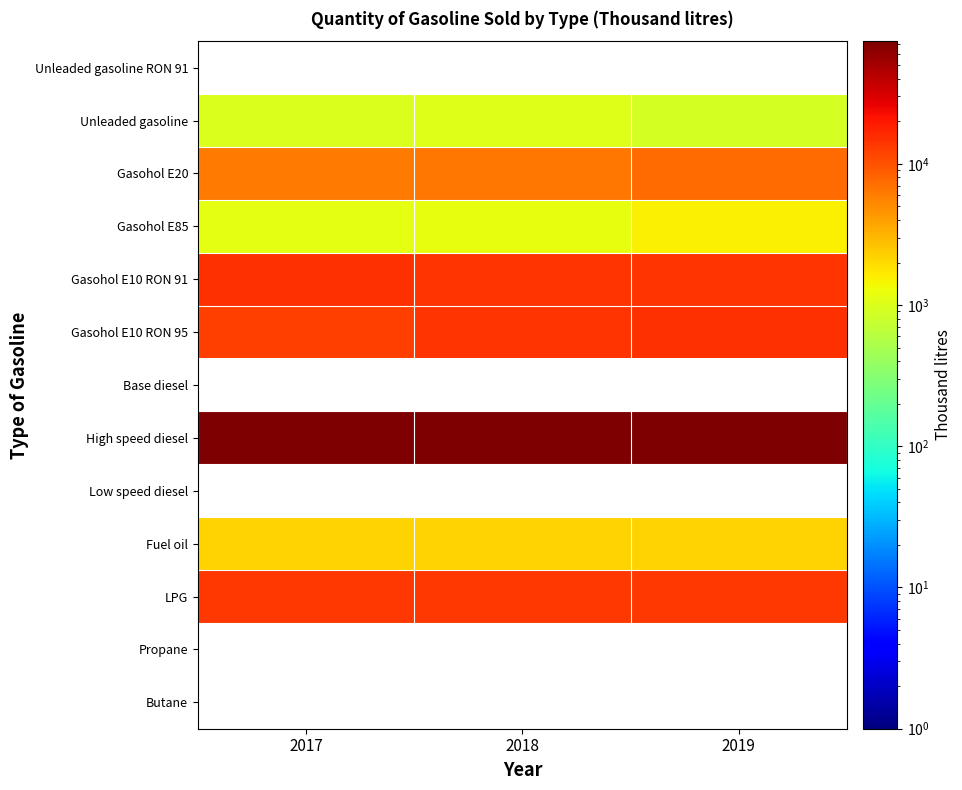

Which series has the largest total across all categories?

High speed diesel